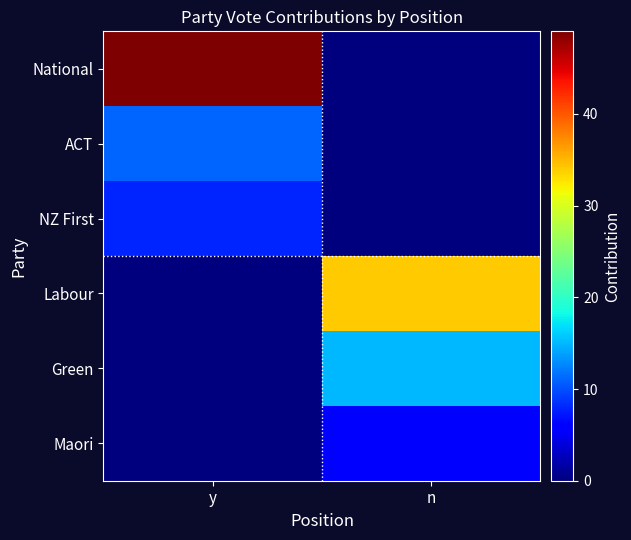

How many distinct data groups are displayed?

6